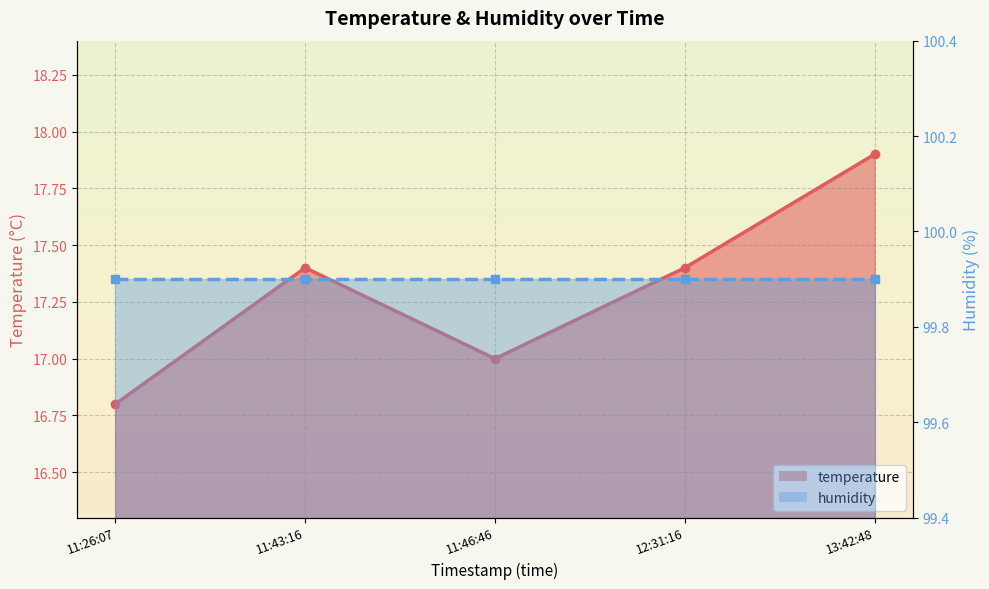

How many data points are less than 17?

1